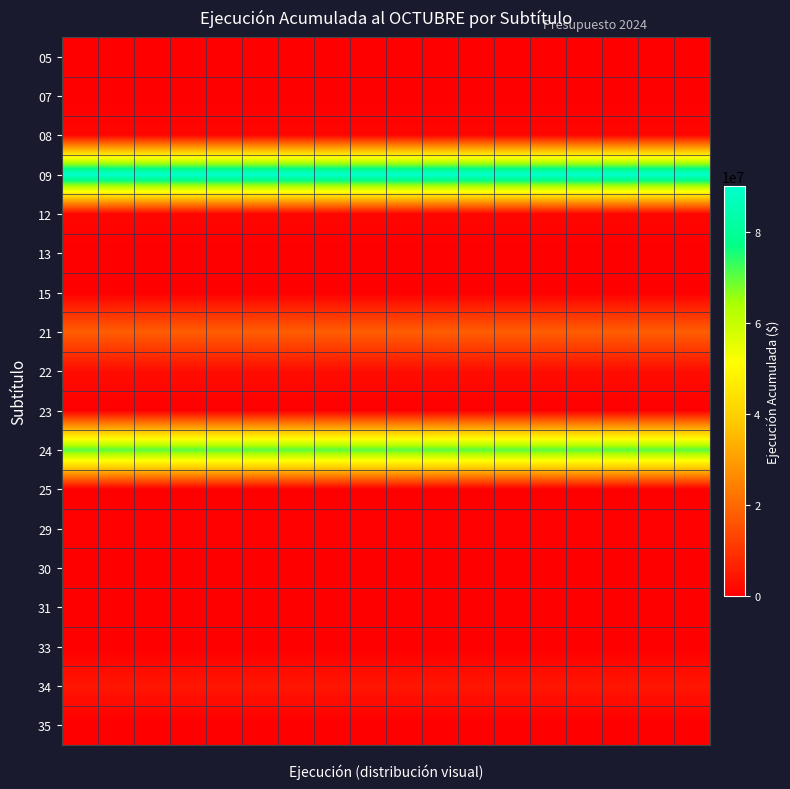

Which series has the largest total across all categories?

09